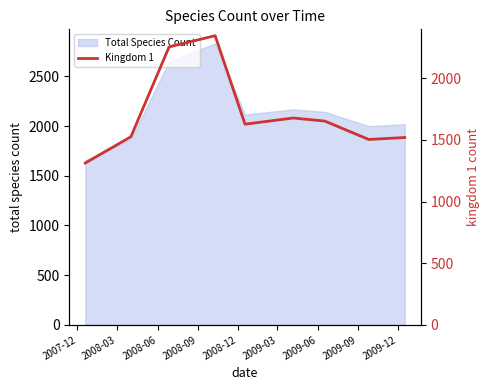

Which has a higher value, 2008-03 or 2009-06?

2009-06